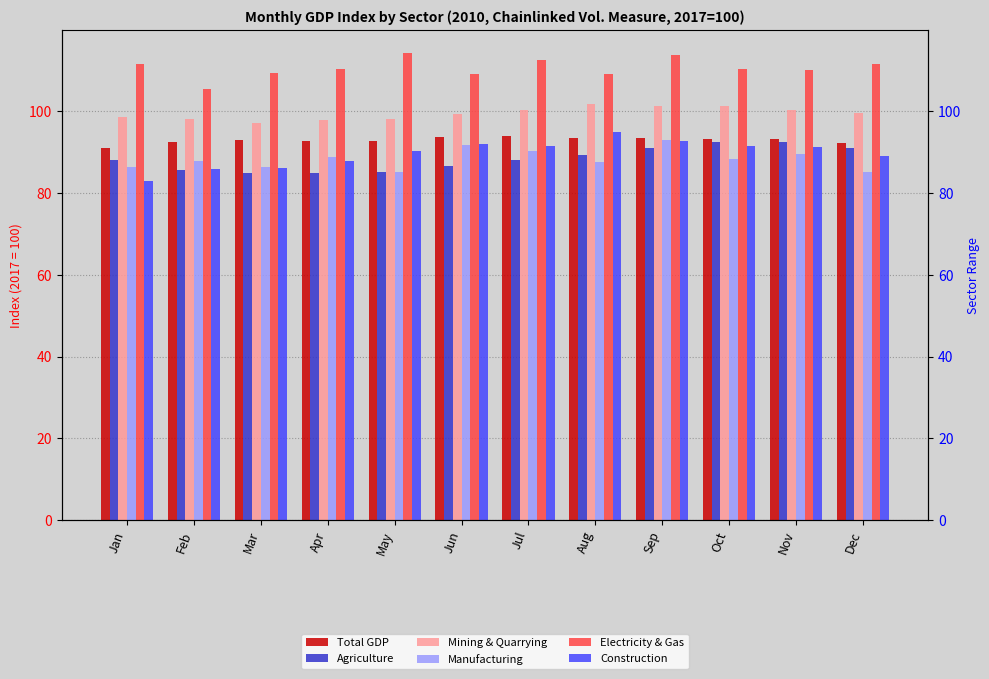

Rank the series by their maximum value, from highest to lowest.

Electricity & Gas, Mining & Quarrying, Construction, Total GDP, Manufacturing, Agriculture